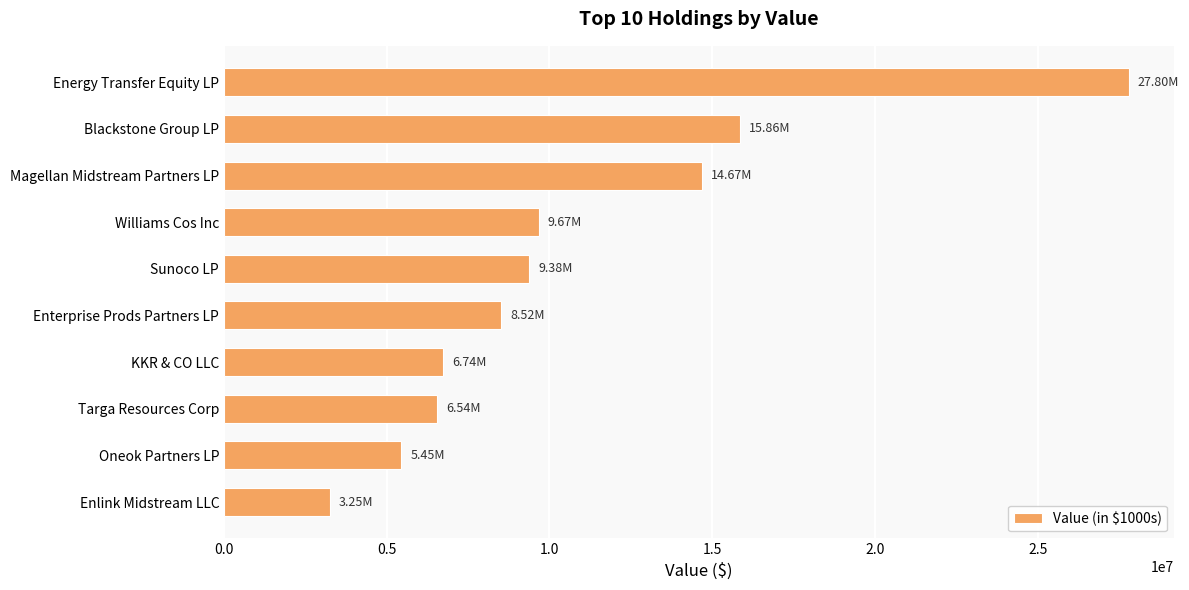

Which has a higher value, Targa Resources Corp or Enterprise Prods Partners LP?

Enterprise Prods Partners LP